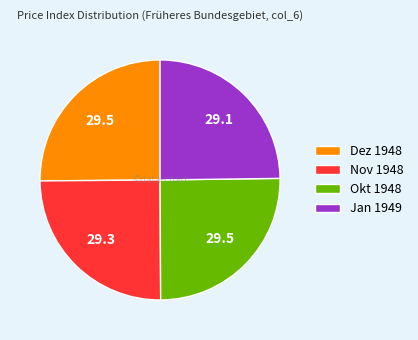

Count the number of slices in the pie.

4